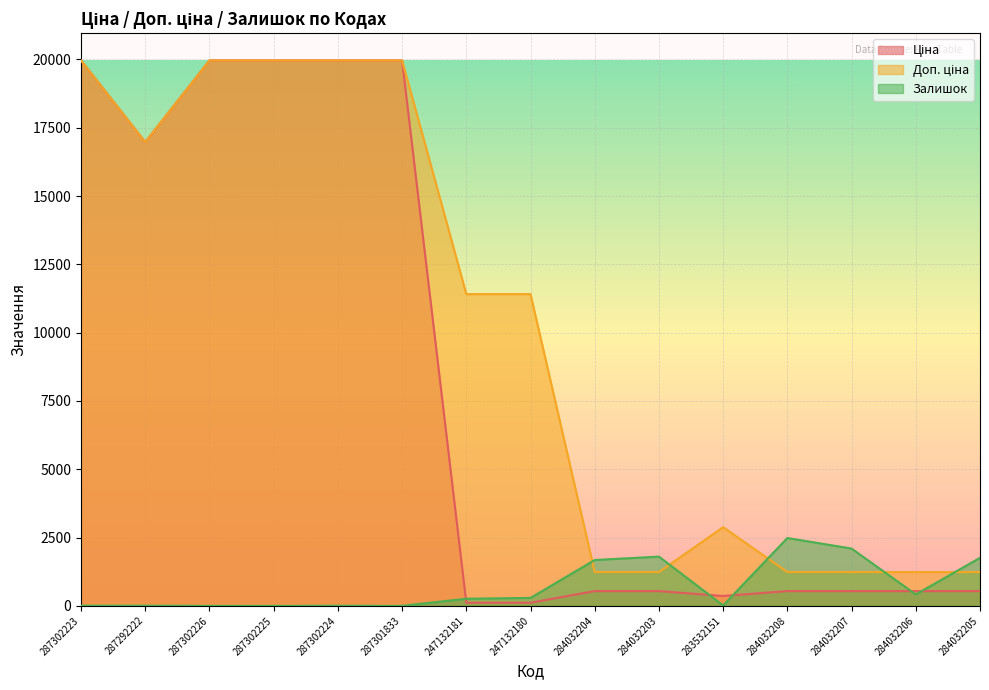

How many positive values does the Залишок series have?

12